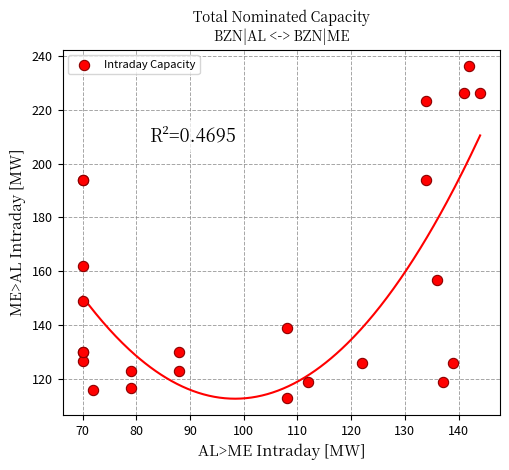

What Y value in the scatter plot is closest to 174?

162